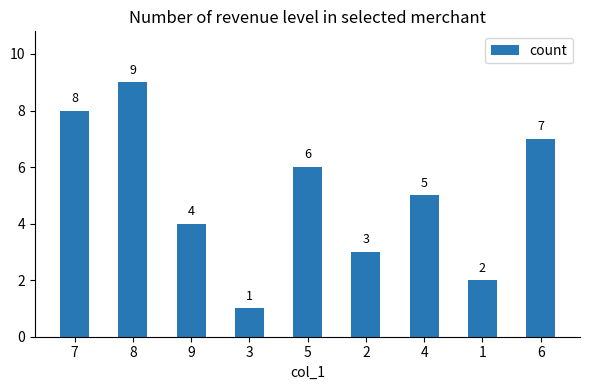

What is the label of the 4th bar from the left?

3